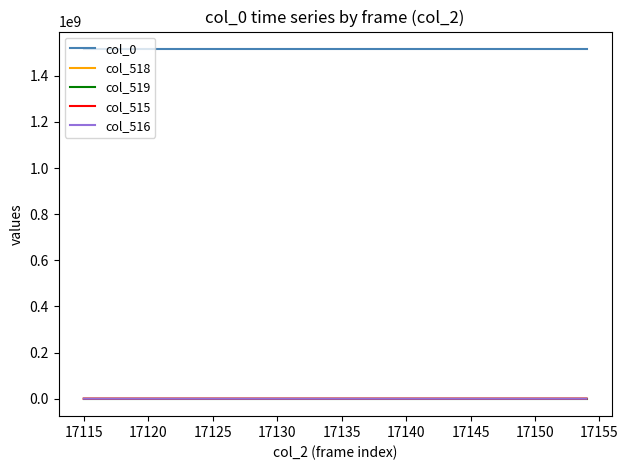

What is the maximum value shown in the chart?

1516000145.2